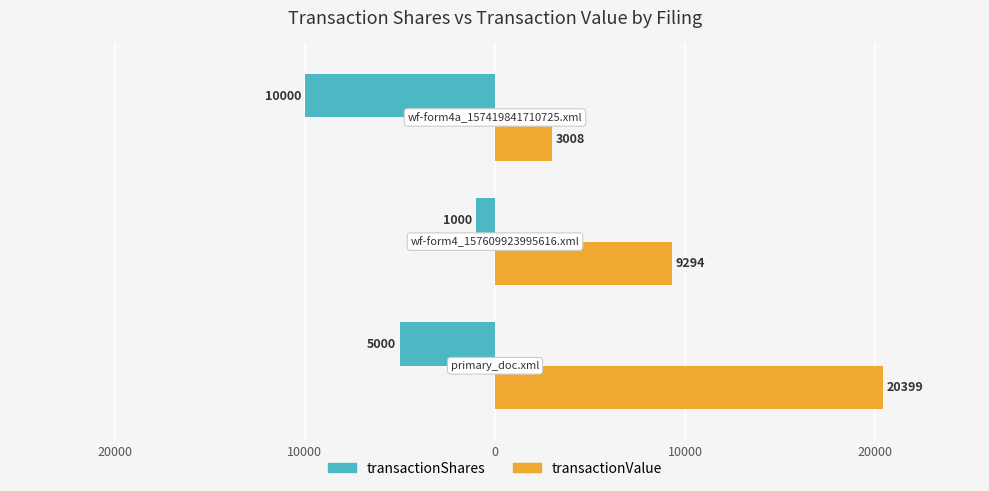

What are all the series names shown in the legend?

transactionShares, transactionValue